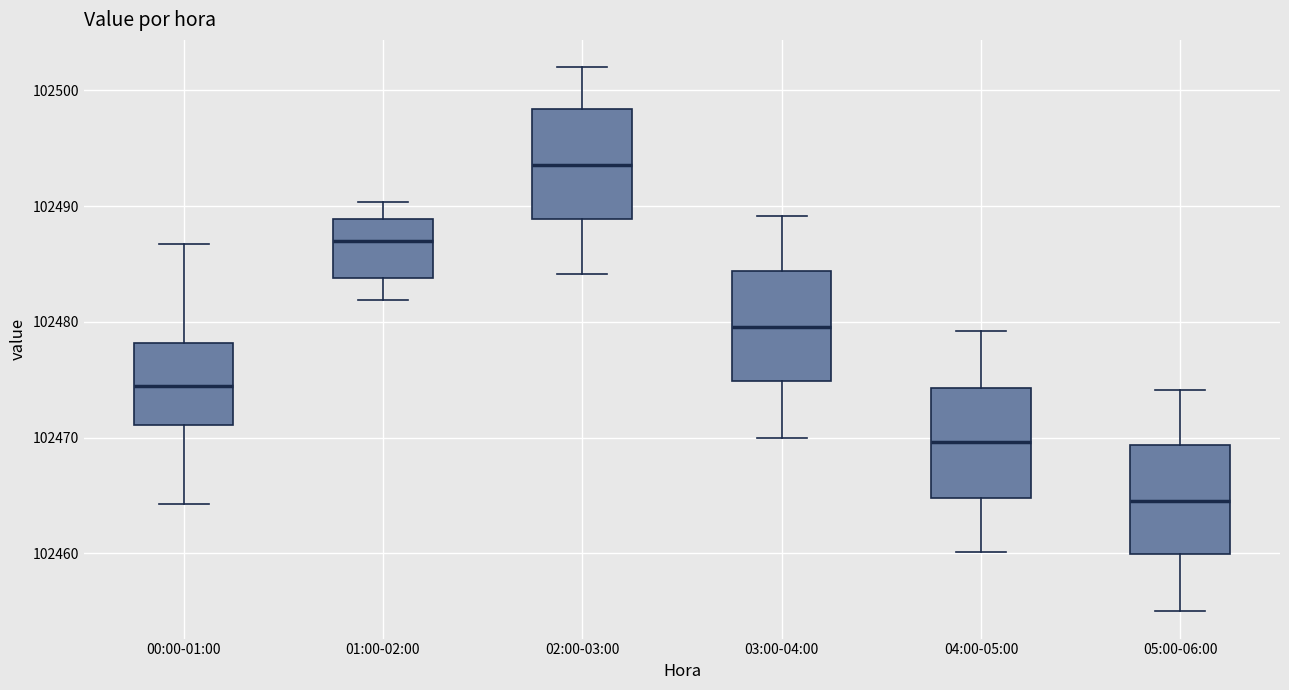

Reading left to right, transcribe this box plot: for each box, give where its median line is, the range the box spans, and where its two whiskers end, as read against the y-axis. The values are not printed on the chart, so give them approximately, as read against the axis.

00:00-01:00: median 102474, box 102471 to 102478, whiskers 102464 to 102487
01:00-02:00: median 102487, box 102484 to 102489, whiskers 102482 to 102490
02:00-03:00: median 102494, box 102489 to 102498, whiskers 102484 to 102502
03:00-04:00: median 102480, box 102475 to 102484, whiskers 102470 to 102489
04:00-05:00: median 102470, box 102465 to 102474, whiskers 102460 to 102479
05:00-06:00: median 102465, box 102460 to 102469, whiskers 102455 to 102474